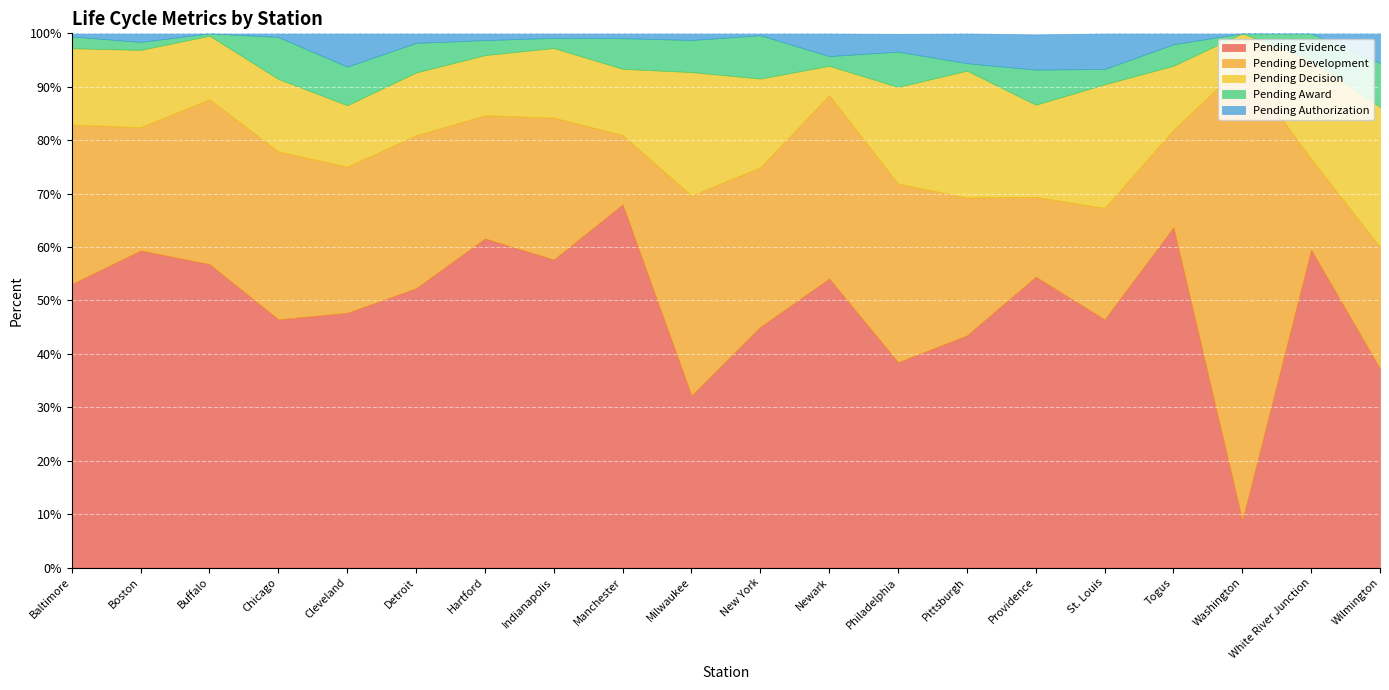

Rank the series by their maximum value, from highest to lowest.

Pending Development, Pending Evidence, Pending Decision, Pending Award, Pending Authorization